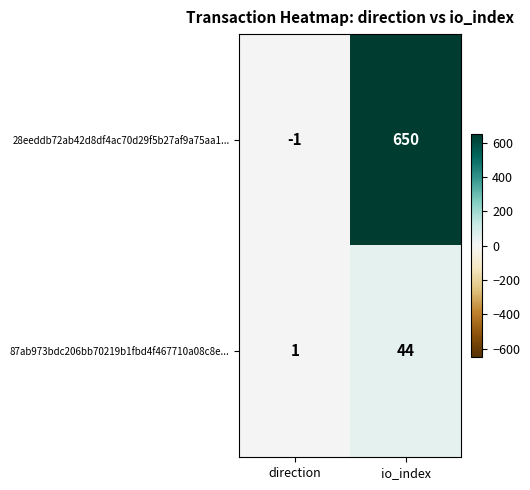

Which series has the largest range (max minus min)?

28eeddb72ab42d8df4ac70d29f5b27af9a75aa1...